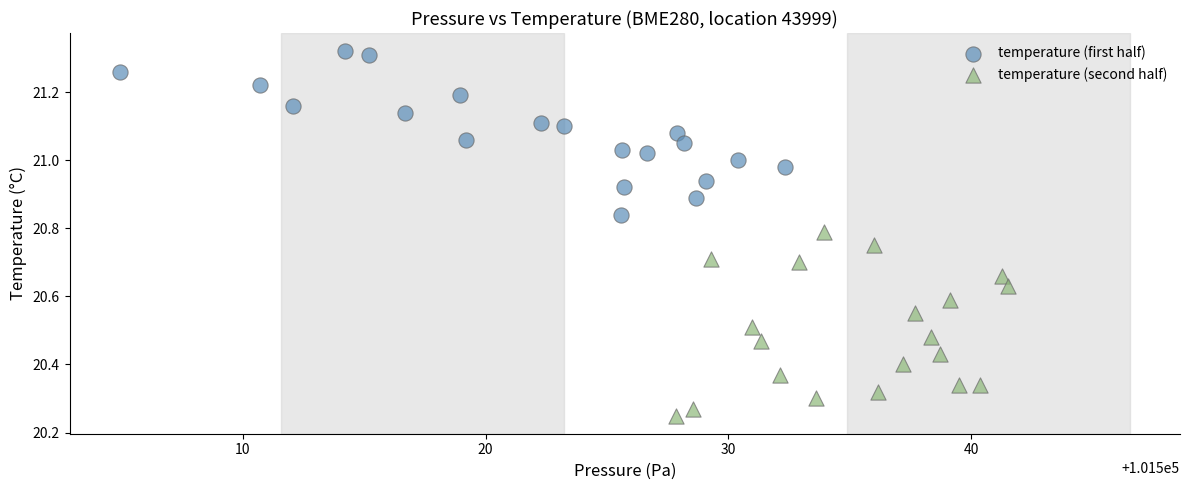

Which series has the widest spread of Y values?

temperature (second half)